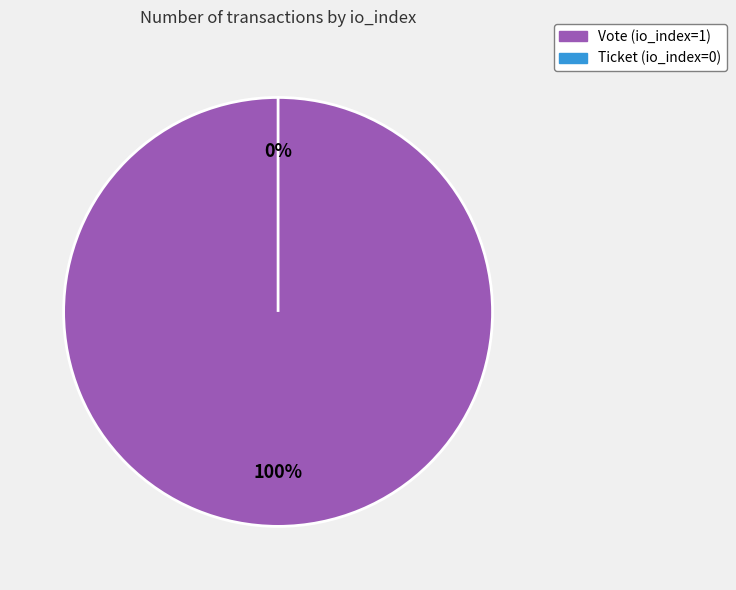

Do Vote (io_index=1) and Ticket (io_index=0) together represent more than half of the pie?

Yes